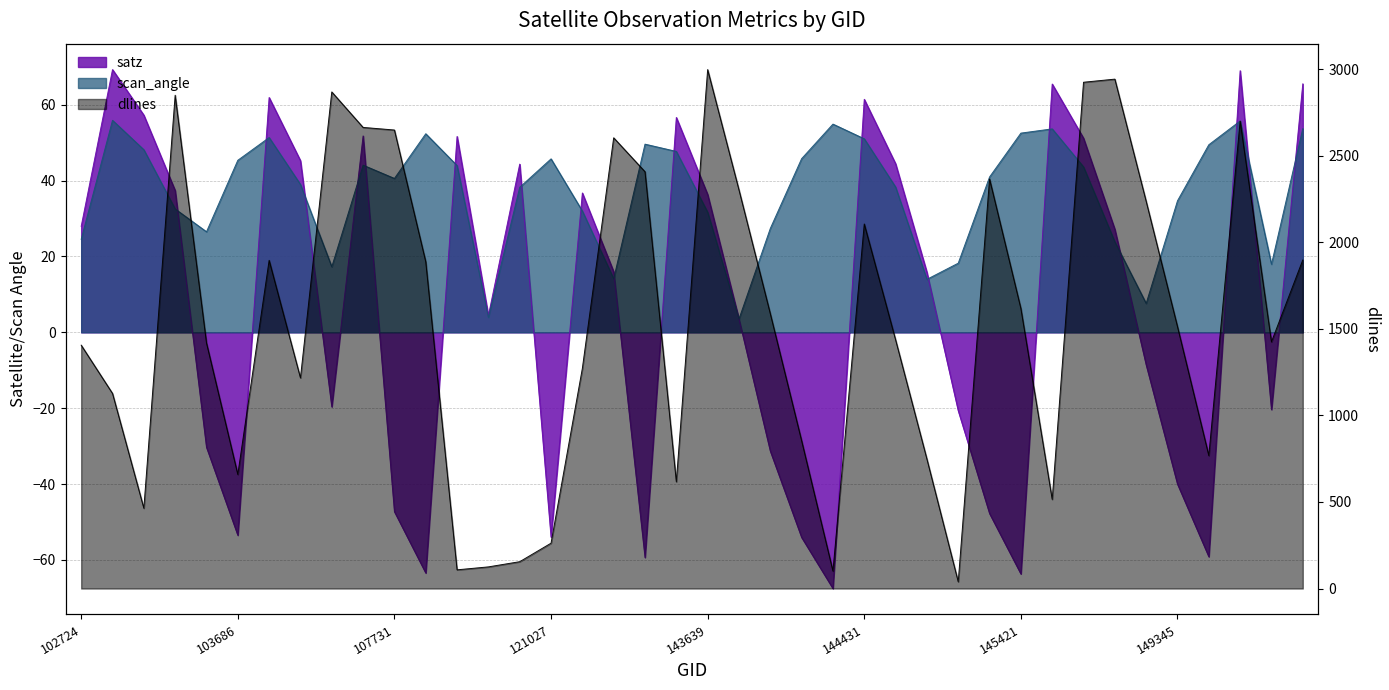

Reading left to right, what are all the values shown in this chart?

satz: 102724=27.9	103092=69.3	103211=57.3	103330=37.4	103566=-30.3	103686=-53.5	103811=61.9	103928=45.3	104162=-19.6	104522=51.8	107731=-47.3	107911=-63.5	108091=51.6	109321=4.4	115819=44.4	121027=-54.0	134402=36.7	138576=16.0	143235=-59.4	143444=56.6	143639=36.3	143835=3.5	144028=-31.3	144221=-54.1	144418=-67.5	144431=61.4	144634=44.5	144831=15.8	145028=-20.7	145227=-47.8	145421=-63.7	145435=65.5	145624=51.2	148951=27.1	149155=-8.6	149345=-40.0	149538=-59.2	149548=69.0	151221=-20.4	151543=65.5
scan_angle: 102724=24.5	103092=55.9	103211=48.1	103330=32.5	103566=26.5	103686=45.4	103811=51.4	103928=39.0	104162=17.3	104522=44.1	107731=40.6	107911=52.4	108091=44.0	109321=3.9	115819=38.2	121027=45.7	134402=32.0	138576=14.1	143235=49.6	143444=47.7	143639=31.7	143835=3.5	144028=27.4	144221=45.8	144418=54.9	144431=51.0	144634=38.3	144831=14.0	145028=18.2	145227=41.0	145421=52.5	145435=53.6	145624=43.6	148951=23.8	149155=7.6	149345=34.7	149538=49.5	149548=55.7	151221=17.9	151543=53.7
dlines: 102724=1406.0	103092=1127.0	103211=464.0	103330=2850.0	103566=1419.0	103686=659.0	103811=1896.0	103928=1217.0	104162=2869.0	104522=2664.0	107731=2649.0	107911=1888.0	108091=108.0	109321=125.0	115819=155.0	121027=262.0	134402=1272.0	138576=2604.0	143235=2408.0	143444=617.0	143639=2998.0	143835=2303.0	144028=1588.0	144221=854.0	144418=101.0	144431=2106.0	144634=1437.0	144831=748.0	145028=39.0	145227=2366.0	145421=1618.0	145435=515.0	145624=2925.0	148951=2943.0	149155=2237.0	149345=1513.0	149538=768.0	149548=2700.0	151221=1425.0	151543=1898.0